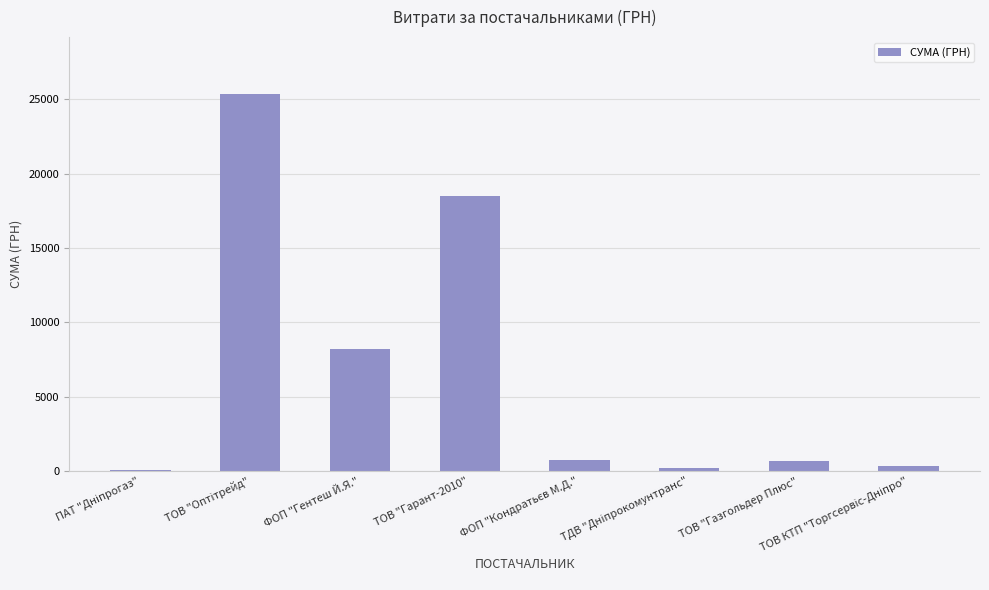

What is the sum of all values?

54009.0